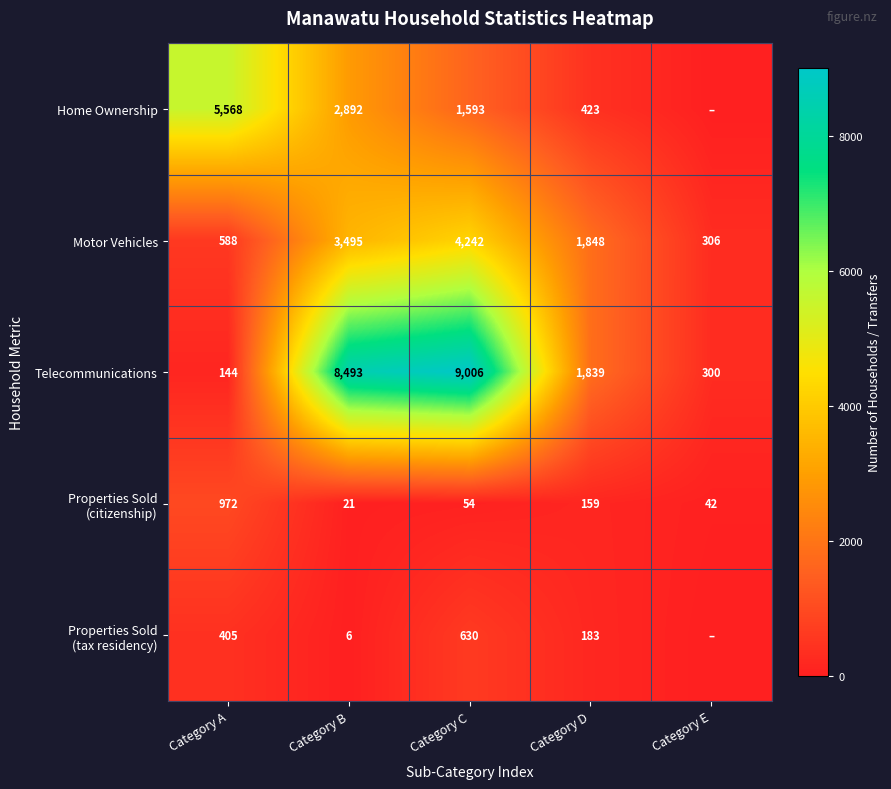

At which label does Telecommunications first exceed 1839?

Category B